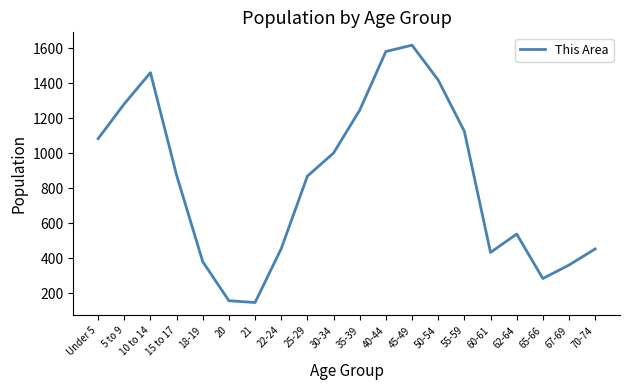

What is the minimum value shown in the chart?

147